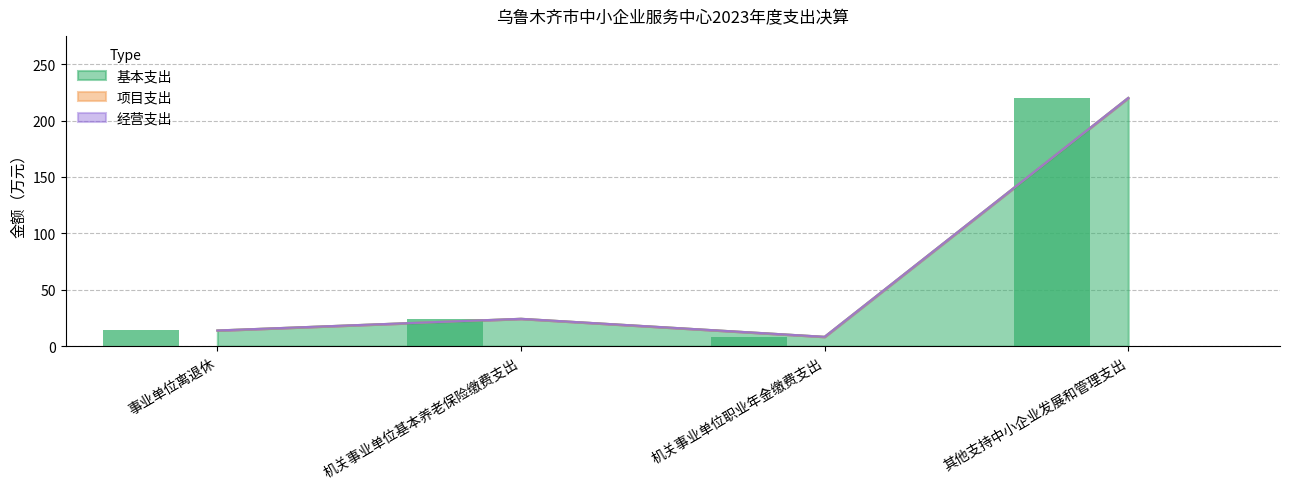

How many categories are shown in the chart?

4